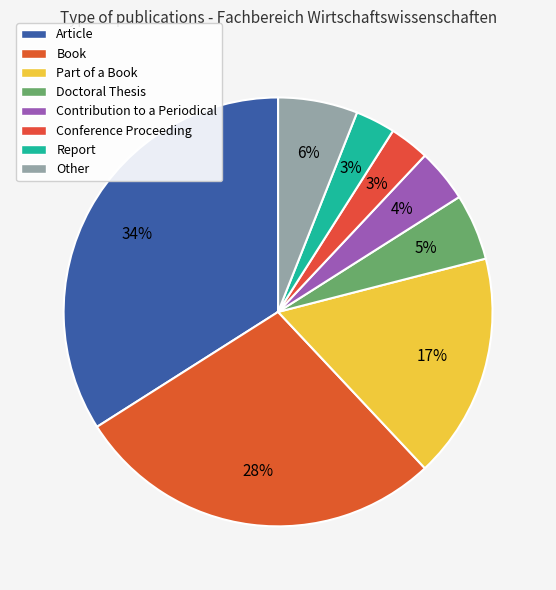

Which has a higher value, Part of a Book or Report?

Part of a Book